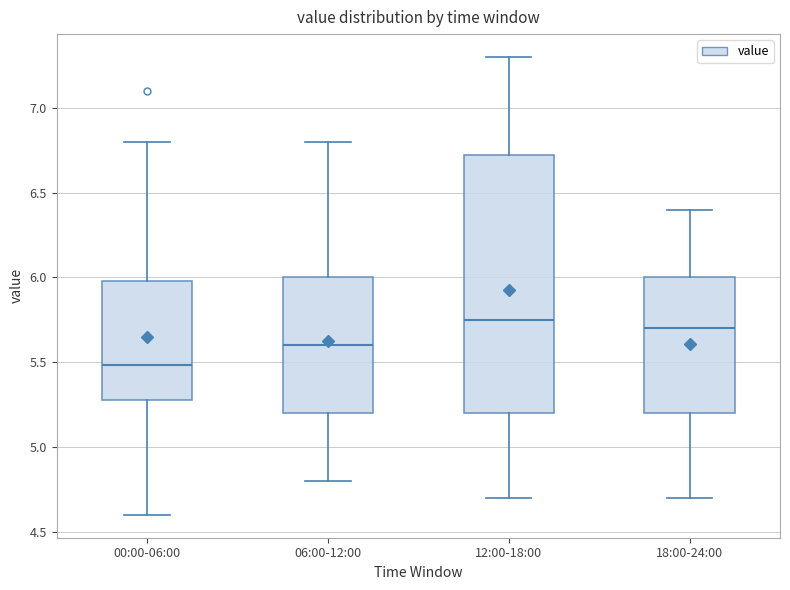

Reading left to right, read every box against the y-axis: the position of its median line, the range the box covers, and the ends of its whiskers. The values are not printed on the chart, so give them approximately, as read against the axis.

00:00-06:00: median 5.50, box 5.30 to 6.00, whiskers 4.60 to 6.80
06:00-12:00: median 5.60, box 5.20 to 6.00, whiskers 4.80 to 6.80
12:00-18:00: median 5.75, box 5.20 to 6.75, whiskers 4.70 to 7.30
18:00-24:00: median 5.70, box 5.20 to 6.00, whiskers 4.70 to 6.40